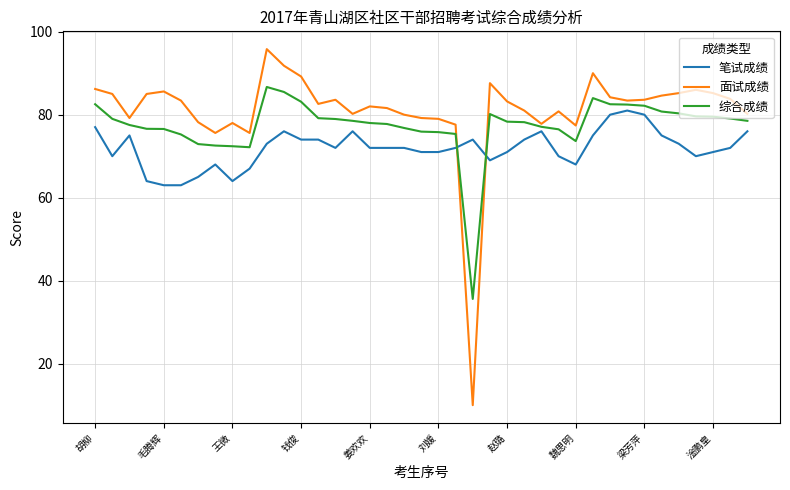

After their last crossing, which series has the higher values: 笔试成绩 or 综合成绩?

综合成绩